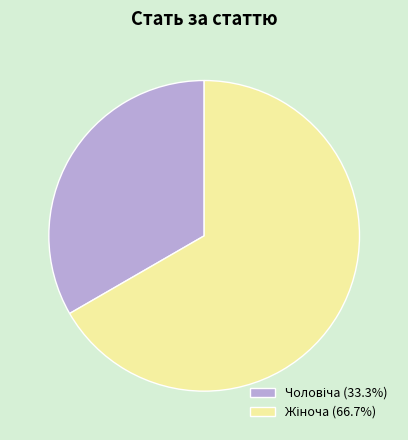

Does any single category account for the majority?

Yes